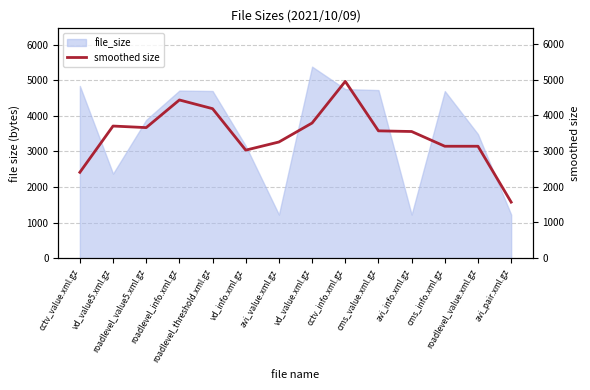

What is the difference between the maximum and minimum values?

3381.3